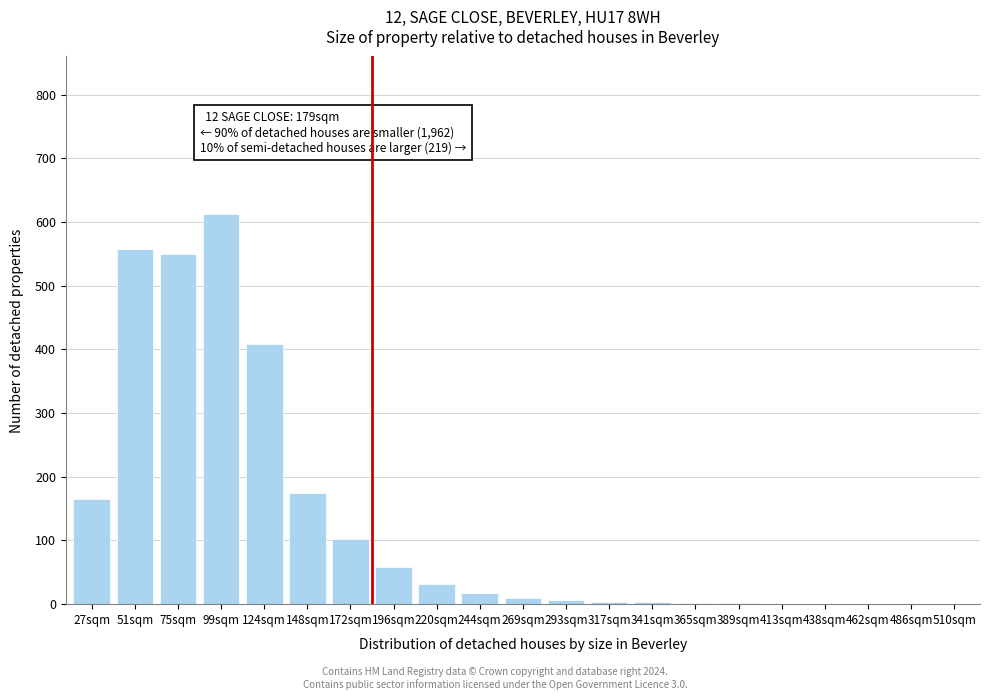

What is the greatest value displayed?

612